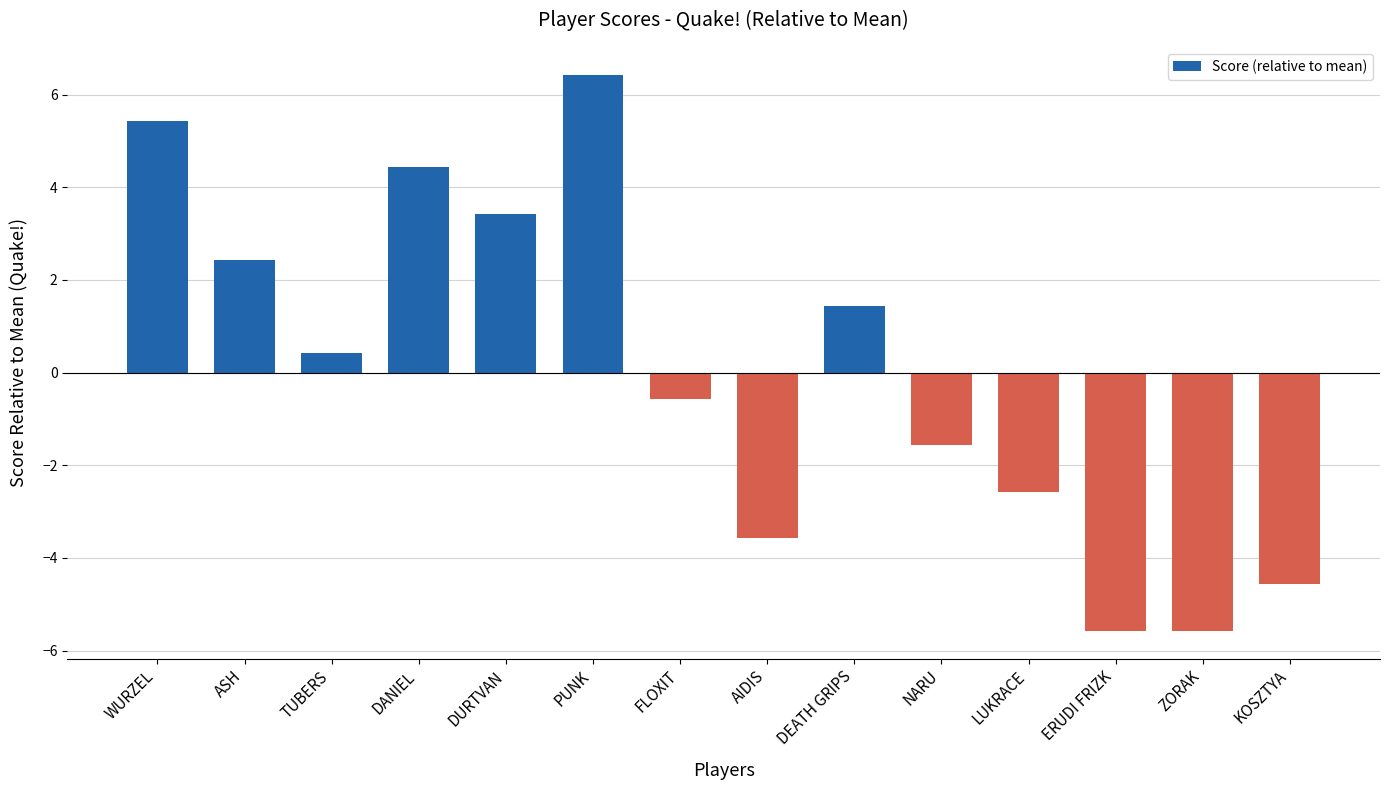

At which label is the value closest to 0?

TUBERS